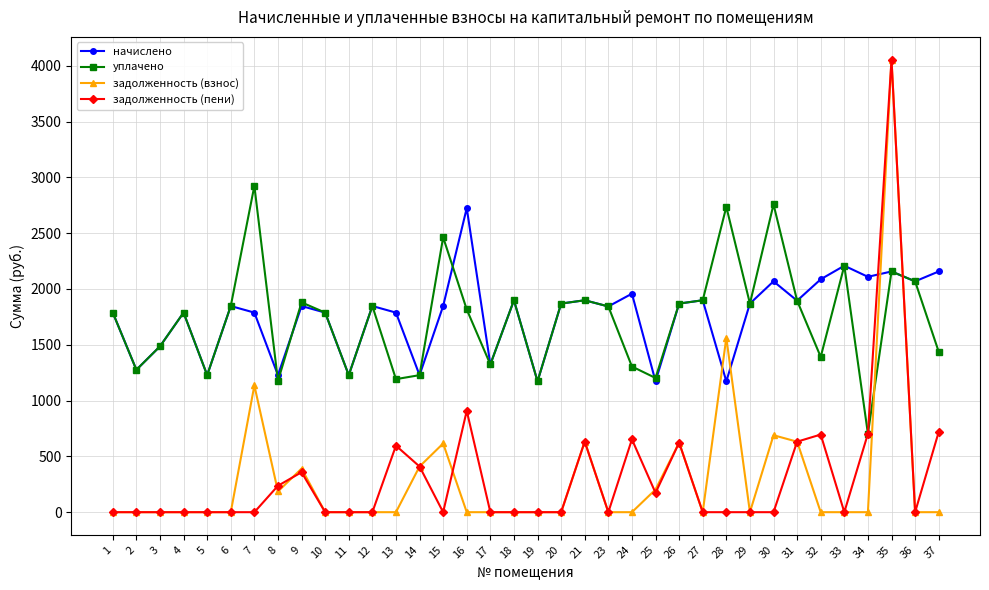

Which series changed the most between 18 and 28?

задолженность (взнос)